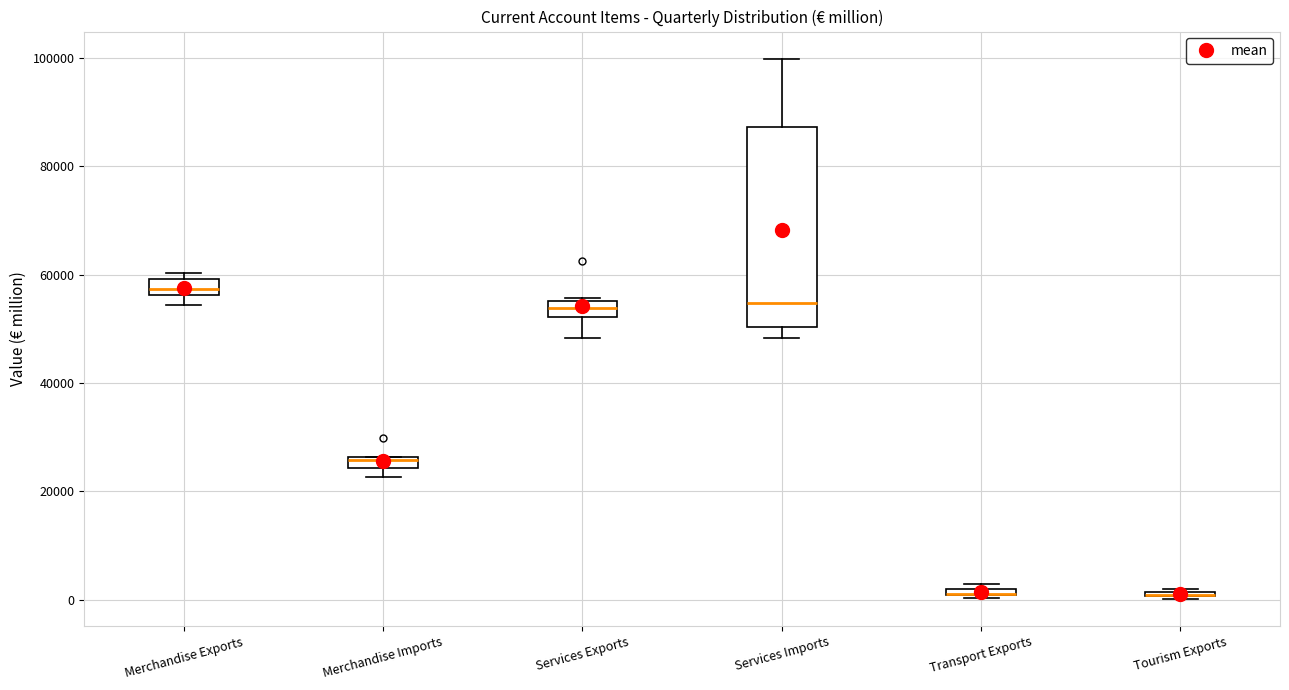

Where is the lower edge of the box for Transport Exports on the y-axis? The values are not printed on the chart, so give them approximately, as read against the axis.

0